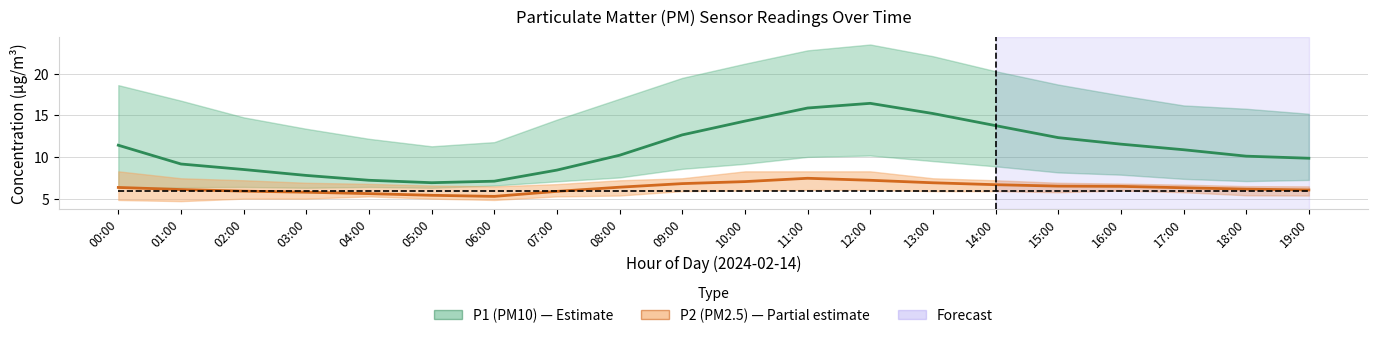

At which category does P2 (PM2.5) mean reach its first local peak?

11:00